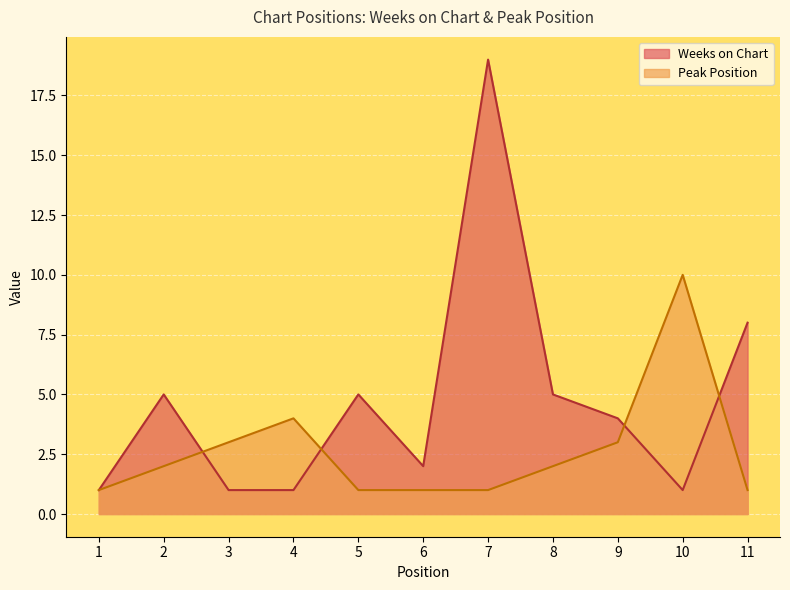

What is the value of the Peak Position point at the 6th from the left?

1